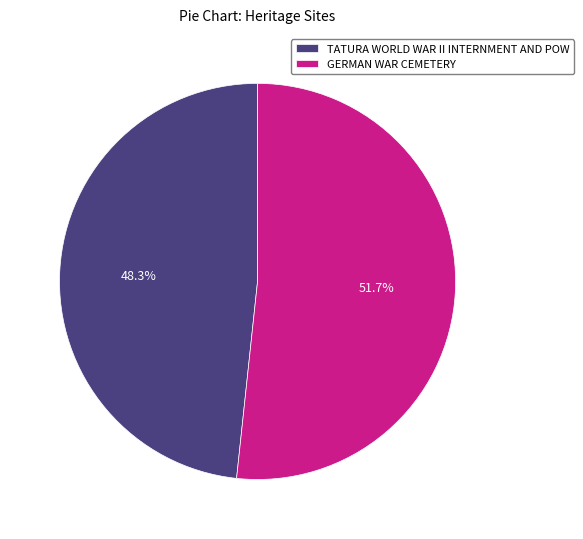

What percentage is NOT represented by TATURA WORLD WAR II INTERNMENT AND POW?

51.7%